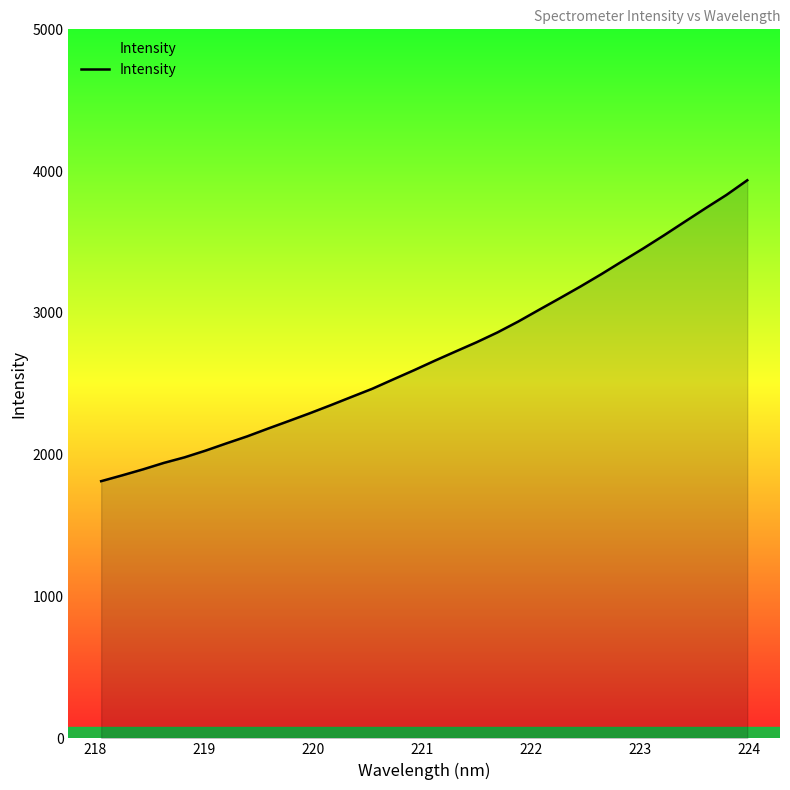

What is the greatest value displayed?

3935.7